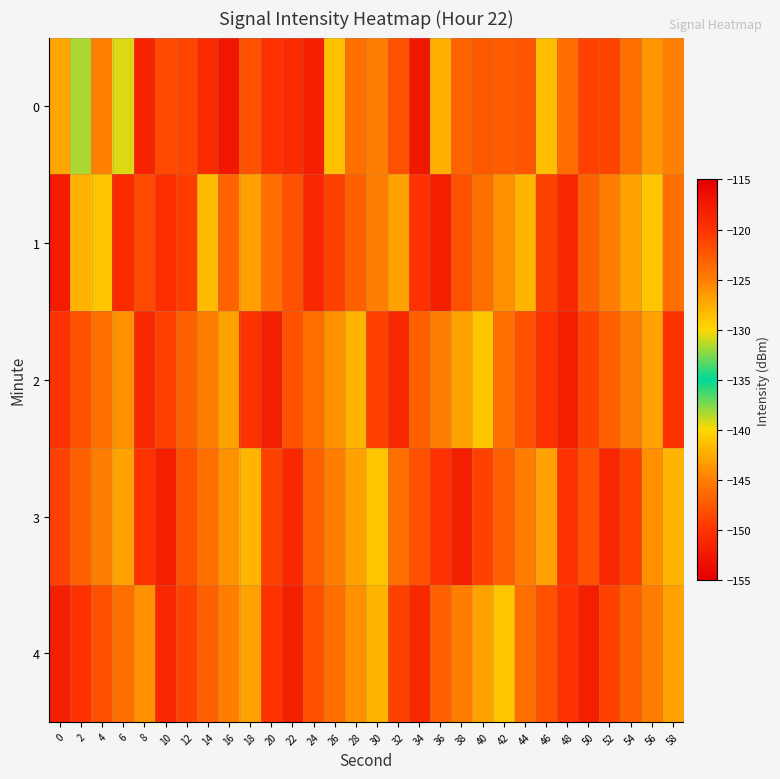

Reading left to right, list all the values displayed in this chart.

0: 0=-127.2	2=-131.6	4=-125.1	6=-130.7	8=-118.6	10=-121.5	12=-121.4	14=-119.3	16=-117.2	18=-122.1	20=-119.8	22=-119.4	24=-118.0	26=-128.6	28=-124.0	30=-125.0	32=-122.0	34=-117.5	36=-127.7	38=-123.3	40=-122.6	42=-122.7	44=-122.3	46=-128.5	48=-123.9	50=-121.0	52=-121.2	54=-124.0	56=-126.4	58=-125.0
1: 0=-117.9	2=-127.9	4=-128.8	6=-119.3	8=-121.5	10=-150.4	12=-120.7	14=-128.3	16=-123.1	18=-126.8	20=-124.0	22=-122.0	24=-119.0	26=-121.0	28=-123.0	30=-125.0	32=-127.0	34=-120.0	36=-118.0	38=-122.0	40=-124.0	42=-126.0	44=-128.0	46=-121.0	48=-119.0	50=-123.0	52=-125.0	54=-127.0	56=-129.0	58=-124.0
2: 0=-120.0	2=-122.0	4=-124.0	6=-126.0	8=-119.0	10=-121.0	12=-123.0	14=-125.0	16=-127.0	18=-120.0	20=-118.0	22=-122.0	24=-124.0	26=-126.0	28=-128.0	30=-121.0	32=-119.0	34=-123.0	36=-125.0	38=-127.0	40=-129.0	42=-124.0	44=-122.0	46=-120.0	48=-118.0	50=-121.0	52=-123.0	54=-125.0	56=-127.0	58=-120.0
3: 0=-121.0	2=-123.0	4=-125.0	6=-127.0	8=-120.0	10=-118.0	12=-122.0	14=-124.0	16=-126.0	18=-128.0	20=-121.0	22=-119.0	24=-123.0	26=-125.0	28=-127.0	30=-129.0	32=-124.0	34=-122.0	36=-120.0	38=-118.0	40=-121.0	42=-123.0	44=-125.0	46=-127.0	48=-120.0	50=-122.0	52=-119.0	54=-121.0	56=-126.0	58=-128.0
4: 0=-118.0	2=-120.0	4=-122.0	6=-124.0	8=-126.0	10=-119.0	12=-121.0	14=-123.0	16=-125.0	18=-127.0	20=-120.0	22=-118.0	24=-122.0	26=-124.0	28=-126.0	30=-128.0	32=-121.0	34=-119.0	36=-123.0	38=-125.0	40=-127.0	42=-129.0	44=-124.0	46=-122.0	48=-120.0	50=-118.0	52=-121.0	54=-123.0	56=-125.0	58=-127.0